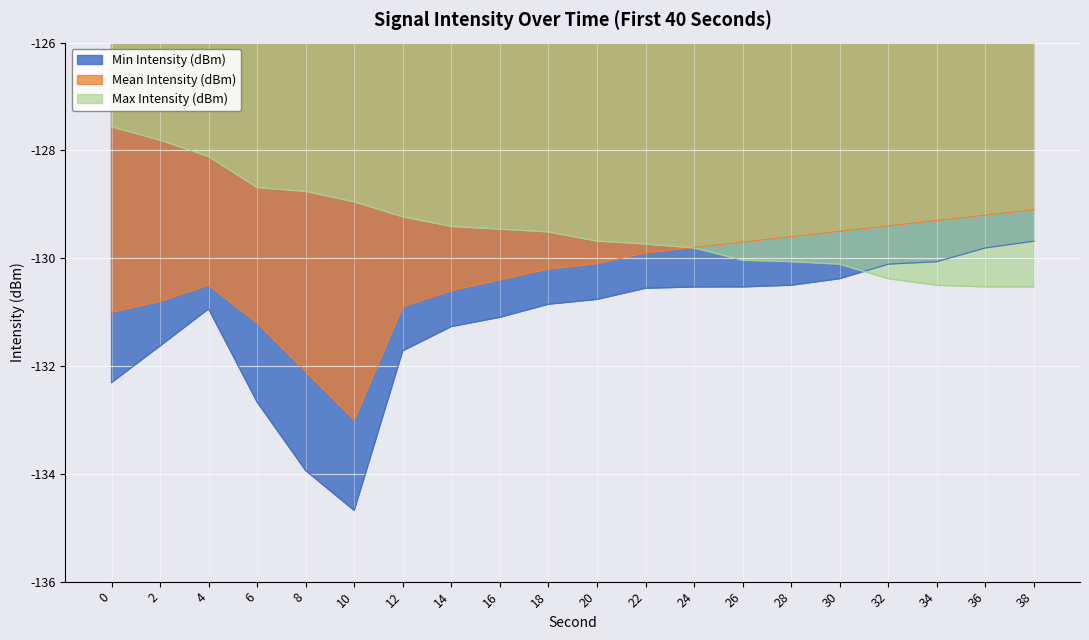

How many data points in Max Intensity (dBm) are above -129?

6